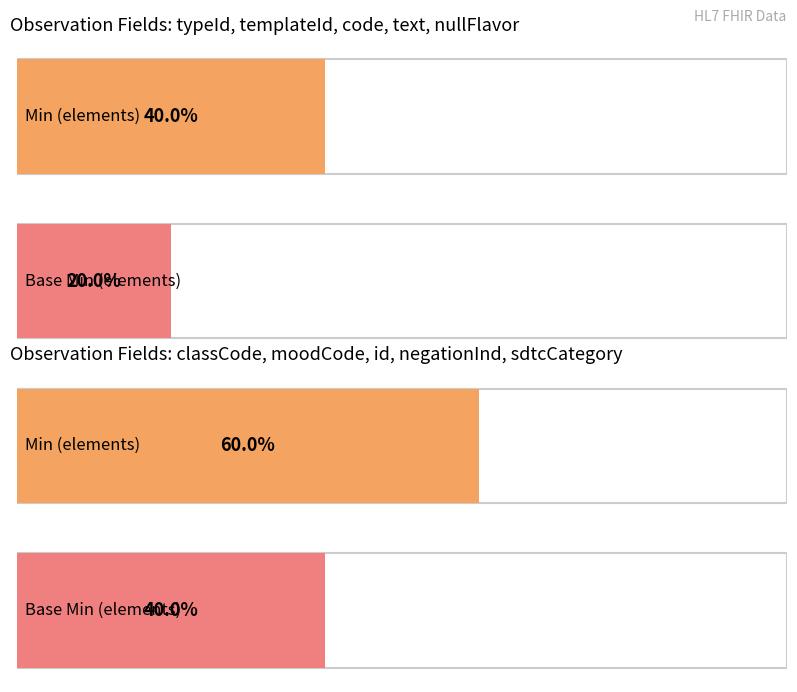

Rank the series by their maximum value, from highest to lowest.

Min, Base Min